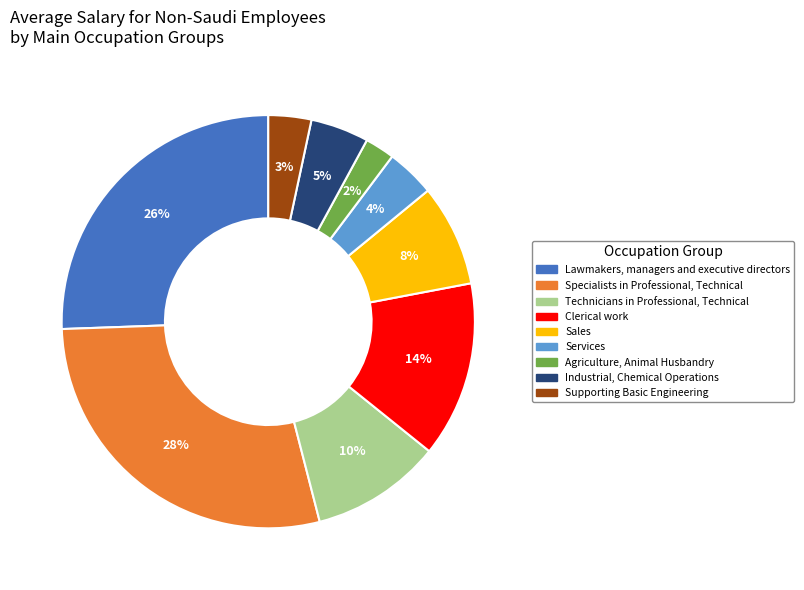

To the nearest percent, what is the average slice percentage?

11%